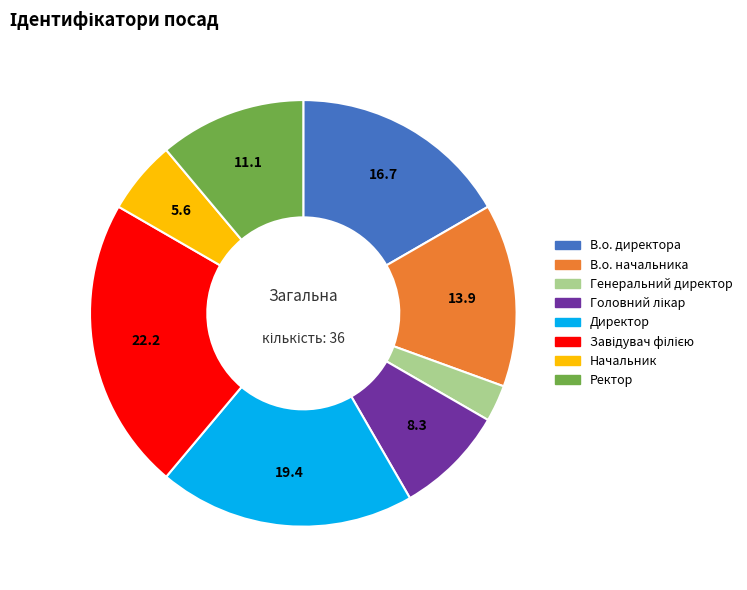

Does any single category account for the majority?

No